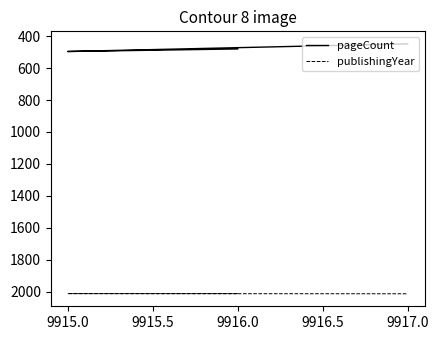

What are all the series names shown in the legend?

pageCount, publishingYear